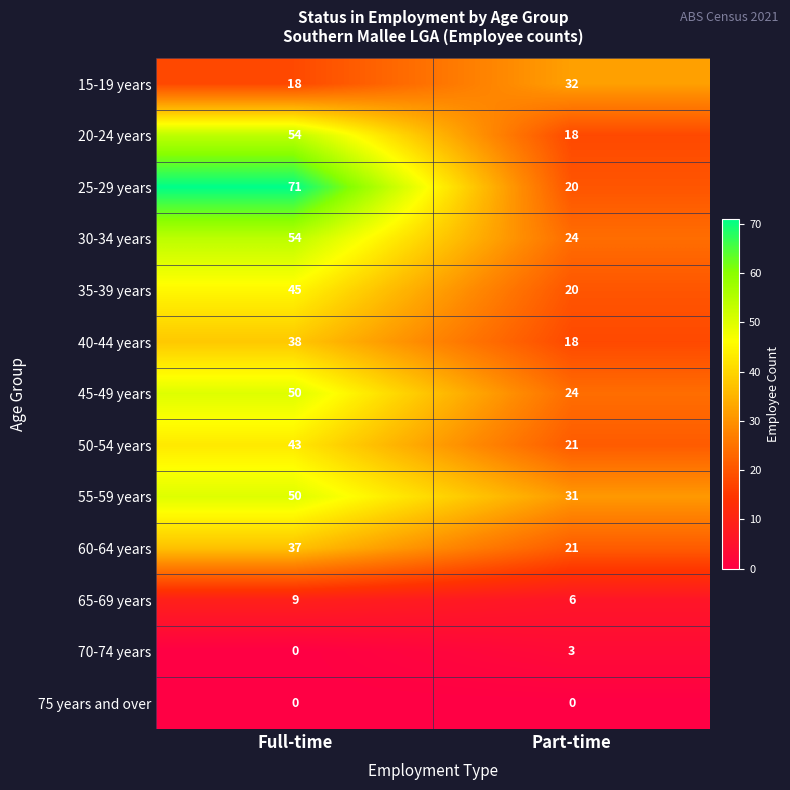

Rank the categories by 50-54 years value from highest to lowest.

Full-time, Part-time